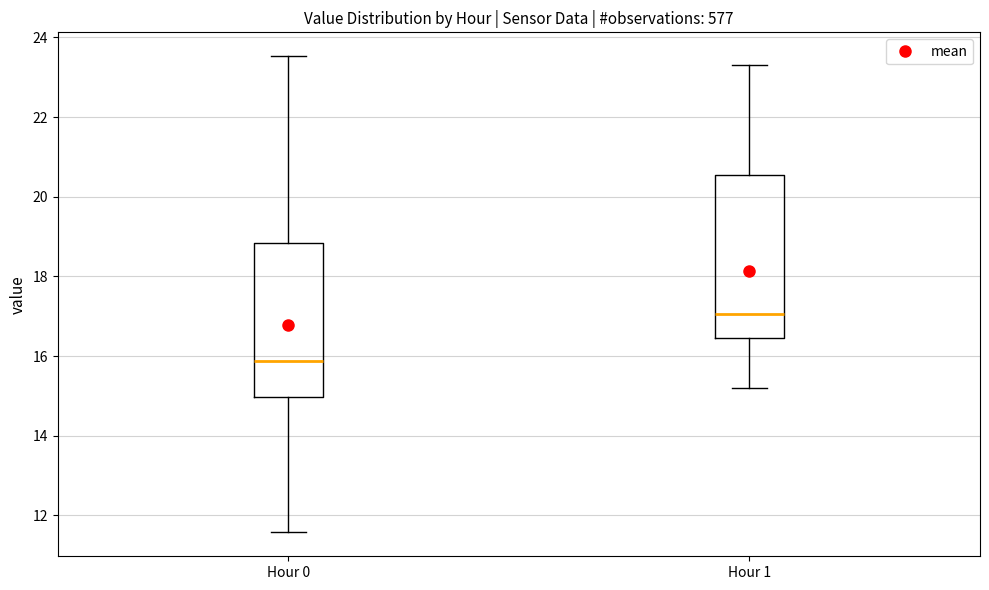

Reading left to right, transcribe this box plot: for each box, give where its median line is, the range the box spans, and where its two whiskers end, as read against the y-axis. The values are not printed on the chart, so give them approximately, as read against the axis.

Hour 0: median 15.8, box 15.0 to 18.8, whiskers 11.6 to 23.6
Hour 1: median 17.0, box 16.4 to 20.6, whiskers 15.2 to 23.4